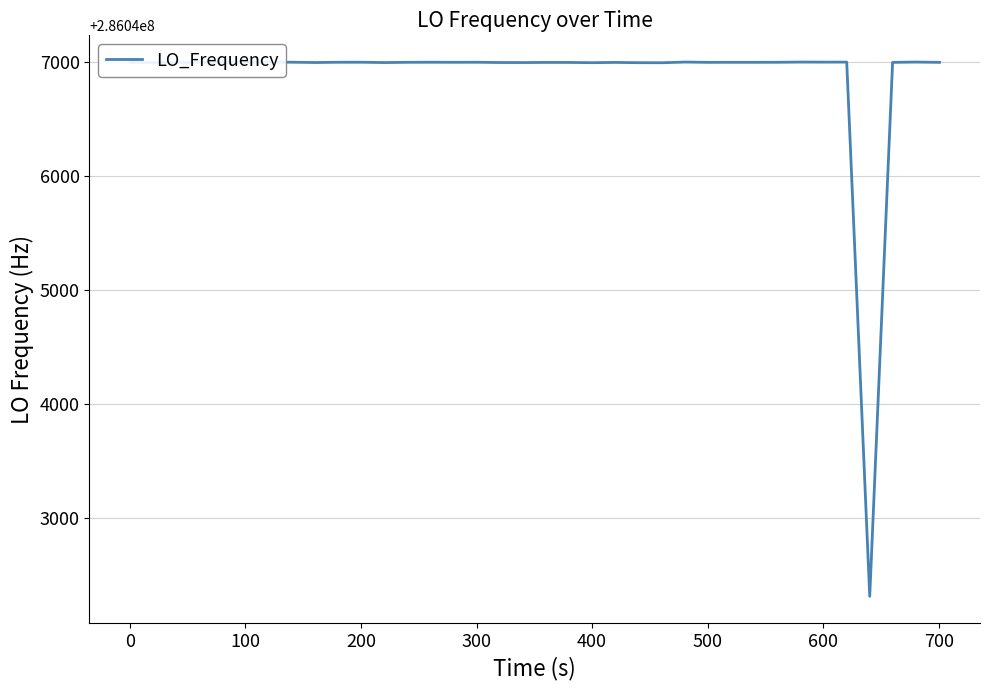

What is the greatest value displayed?

286047001.0